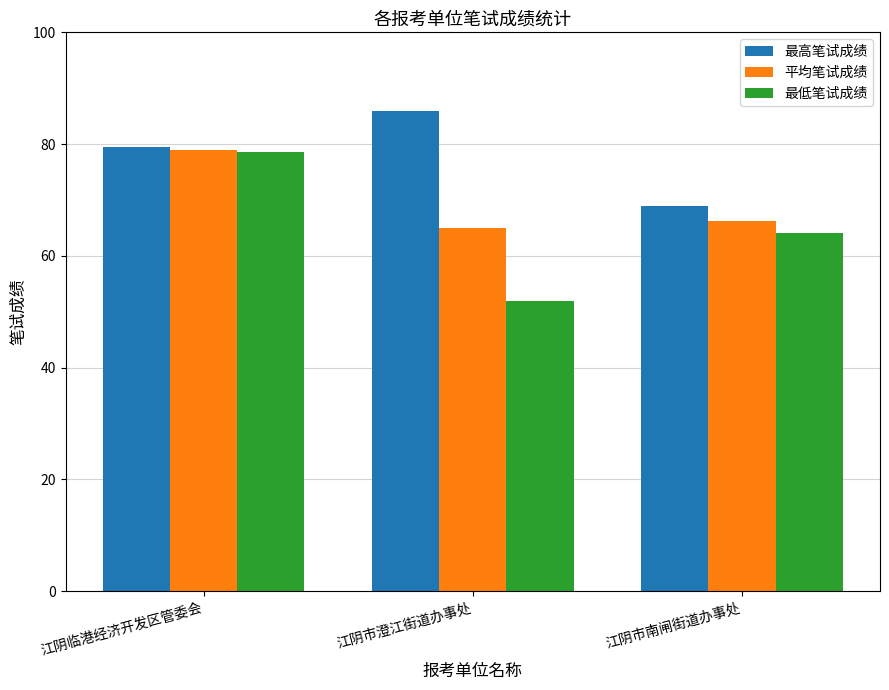

What is the sum of all 最低笔试成绩 values?

194.5